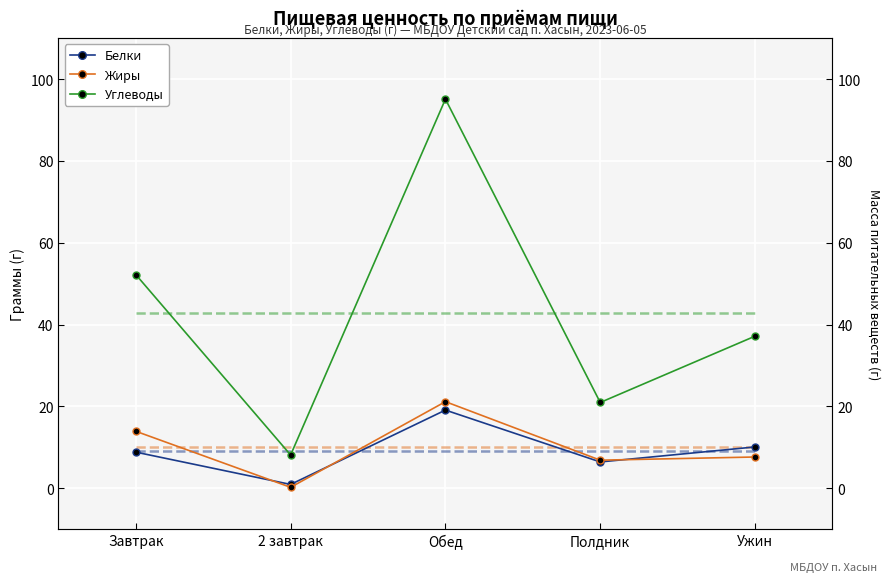

Which series has the widest spread of values?

Углеводы